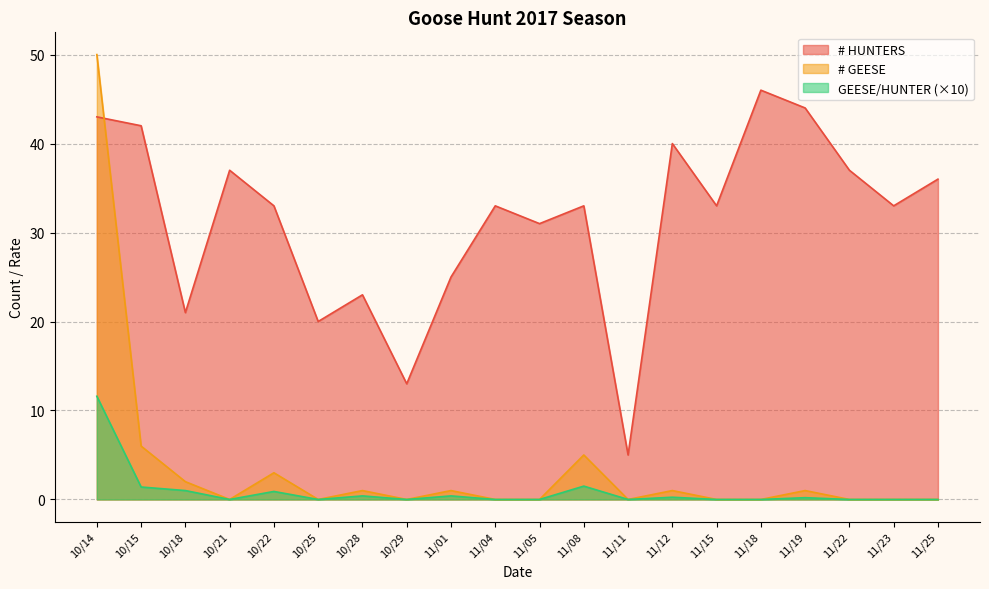

What is the spread (max minus min) of values at 11/05?

31.0